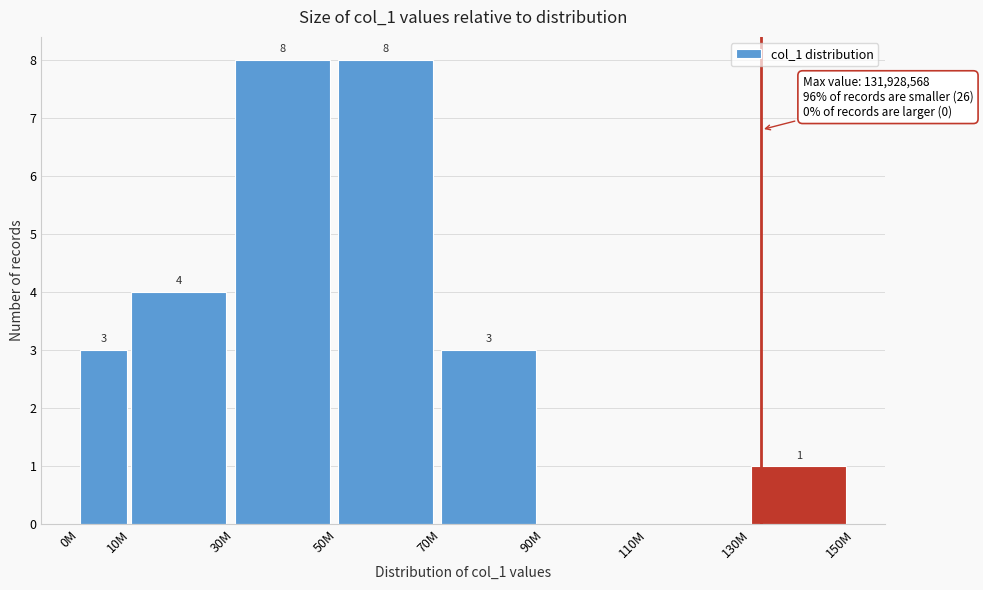

Reading left to right, extract all data points from this chart.

0M=3	10M=4	30M=8	50M=8	70M=3	90M=0	110M=0	130M=1